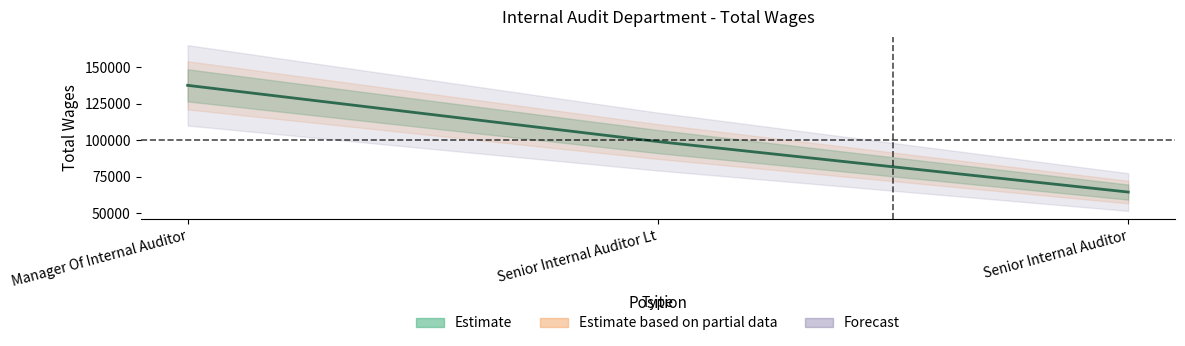

Which has a higher value, Senior Internal Auditor or Manager Of Internal Auditor?

Manager Of Internal Auditor